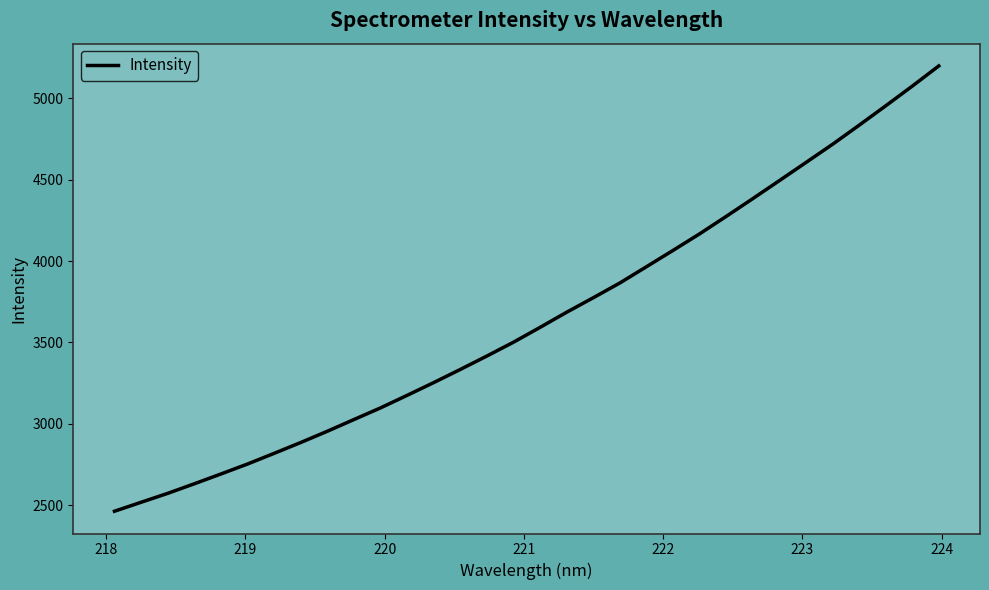

What is the greatest value displayed?

5200.1